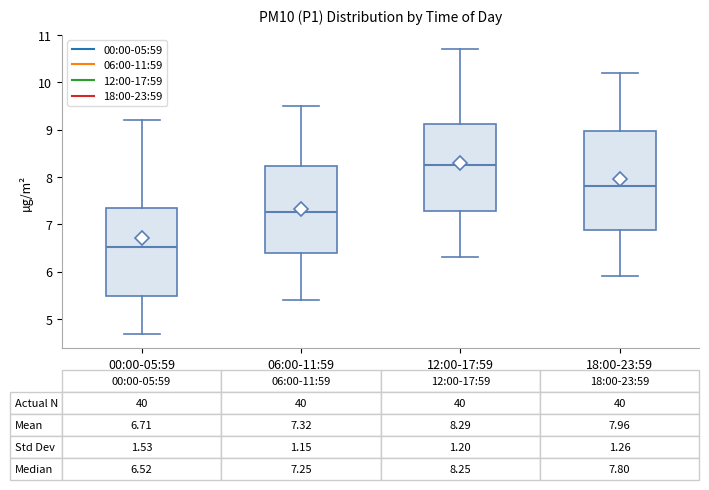

Which box's median line is the lowest?

00:00-05:59